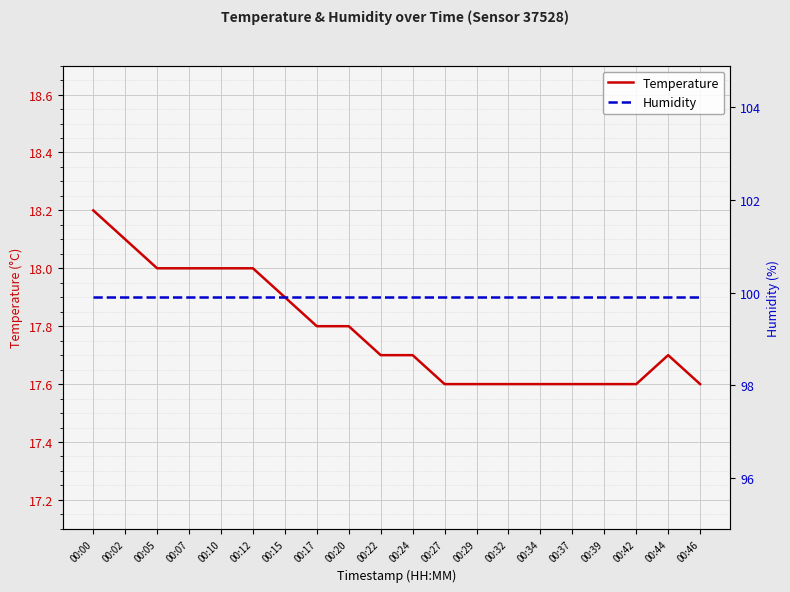

Reading left to right, extract all data points from this chart.

Temperature: 18.2	18.1	18.0	18.0	18.0	18.0	17.9	17.8	17.8	17.7	17.7	17.6	17.6	17.6	17.6	17.6	17.6	17.6	17.7	17.6
Humidity: 99.9	99.9	99.9	99.9	99.9	99.9	99.9	99.9	99.9	99.9	99.9	99.9	99.9	99.9	99.9	99.9	99.9	99.9	99.9	99.9